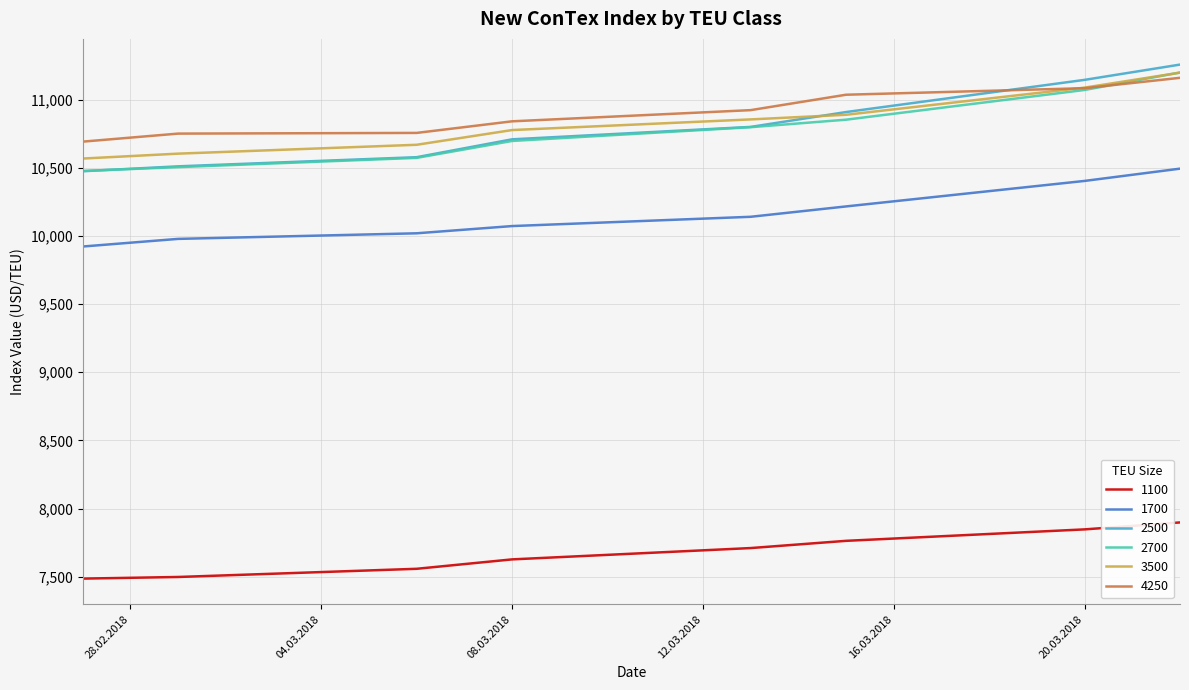

True or false: 1100 and 1700 cross at least once.

False